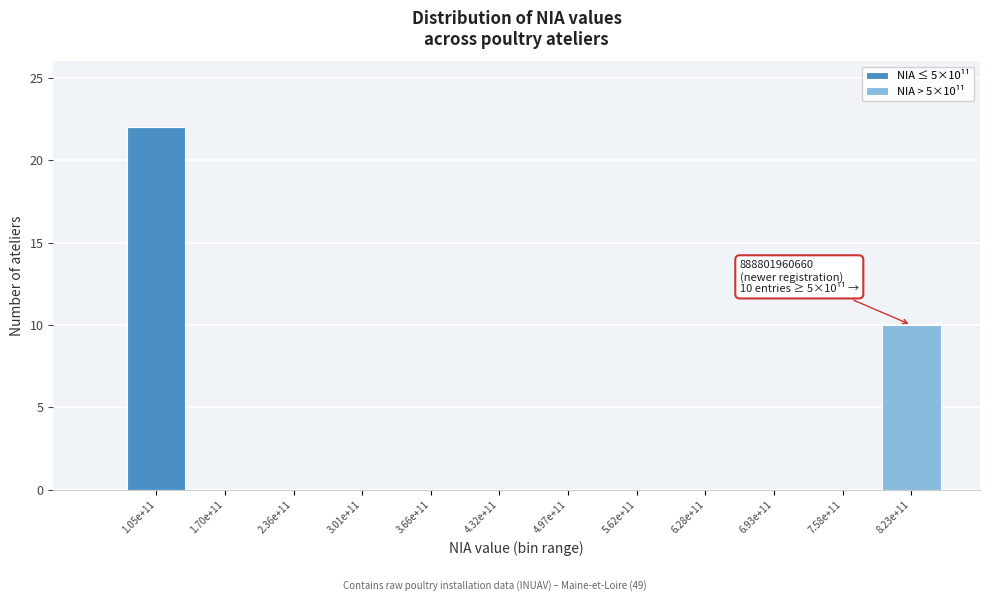

The NIA ≤ 5×10¹¹ series shows 0 at 6.28e+11. True or false?

True